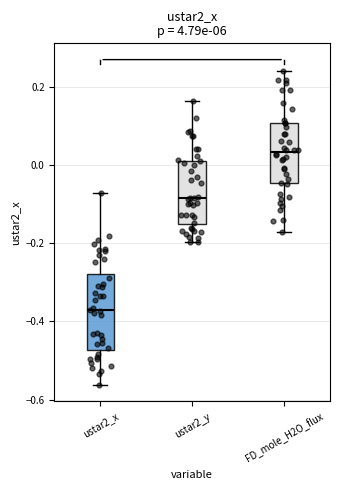

Which box is the tallest, from its lower edge to its upper edge?

ustar2_x